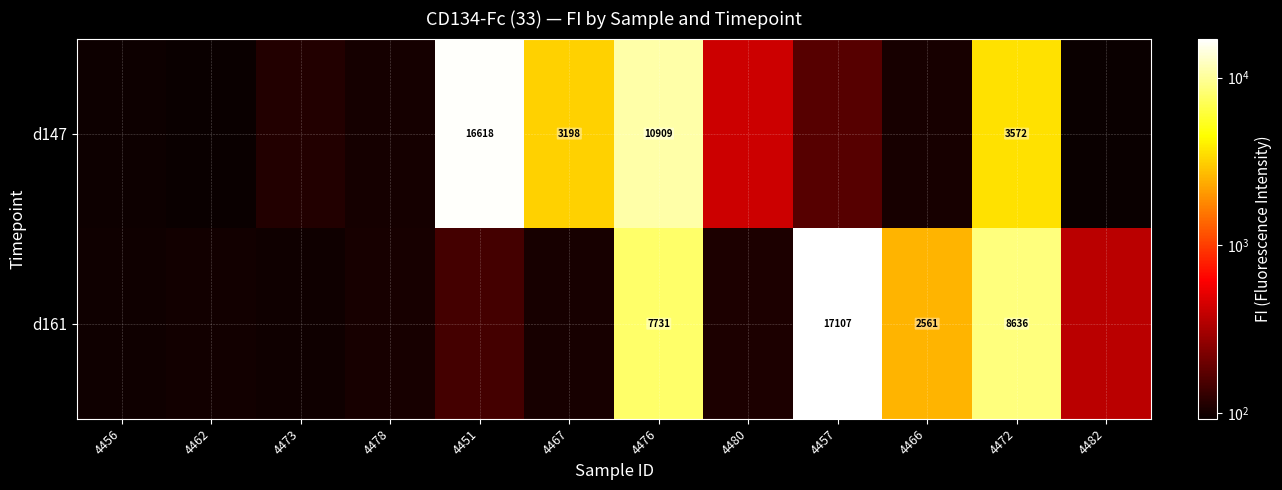

True or false: d147 has a value of 3198.0 at 4467.

True